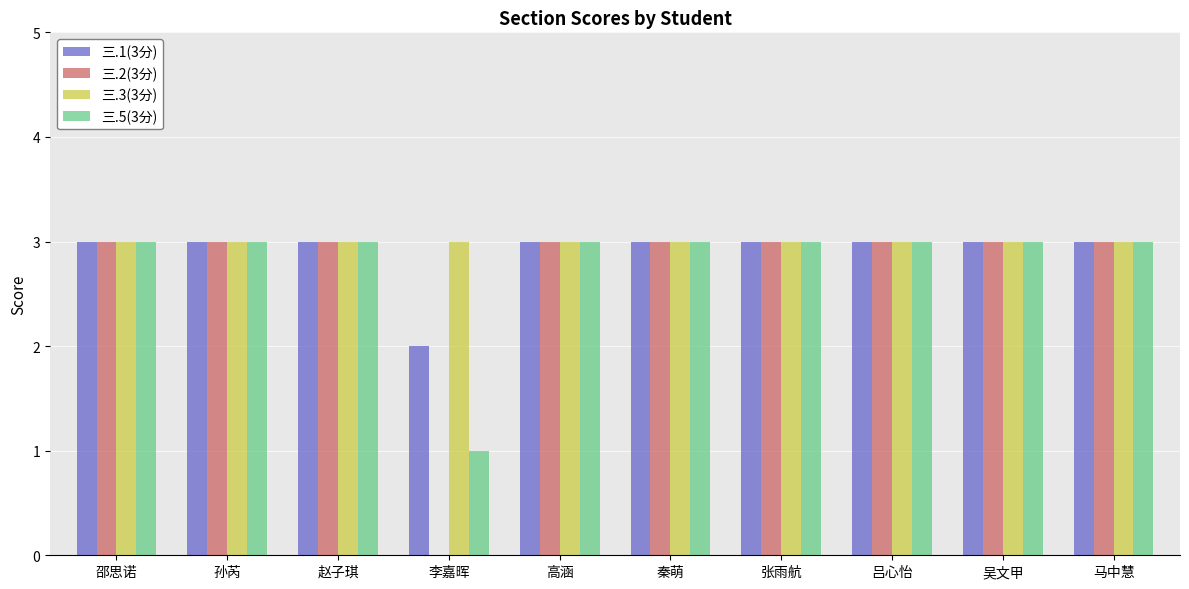

What is the total value across all series at 赵子琪?

12